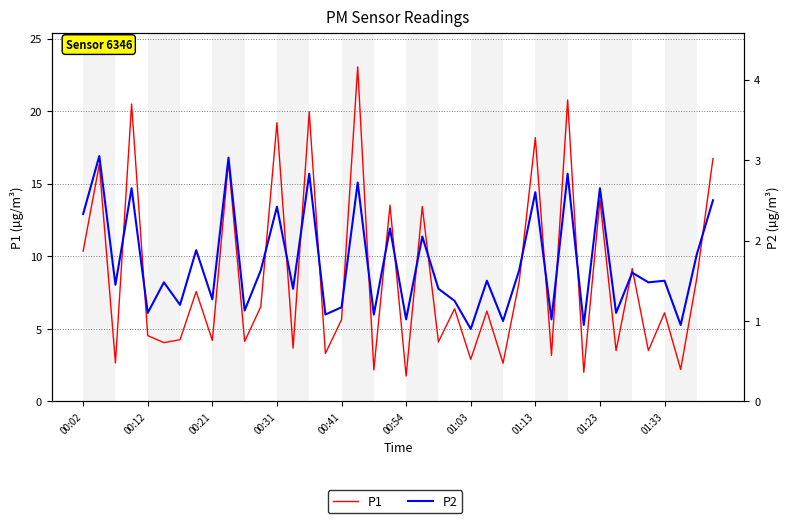

How many distinct data groups are displayed?

2